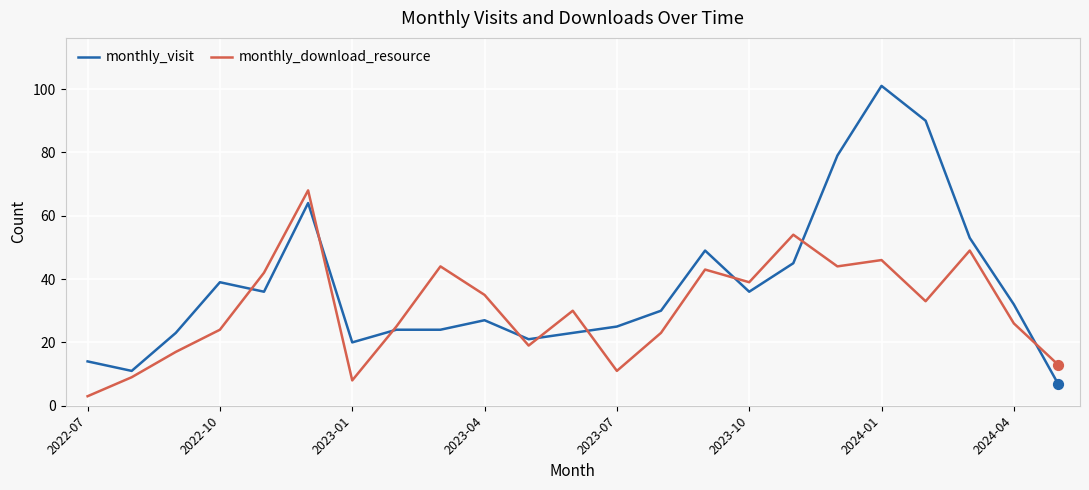

Which series has the largest total across all categories?

monthly_visit